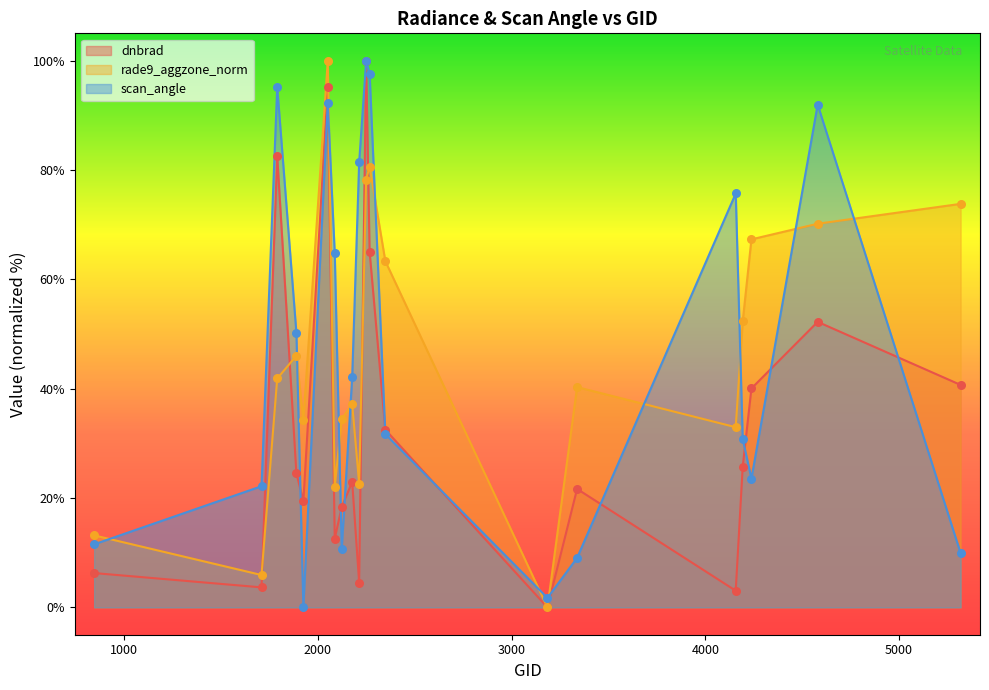

What are all the series names shown in the legend?

dnbrad, rade9_aggzone_norm, scan_angle